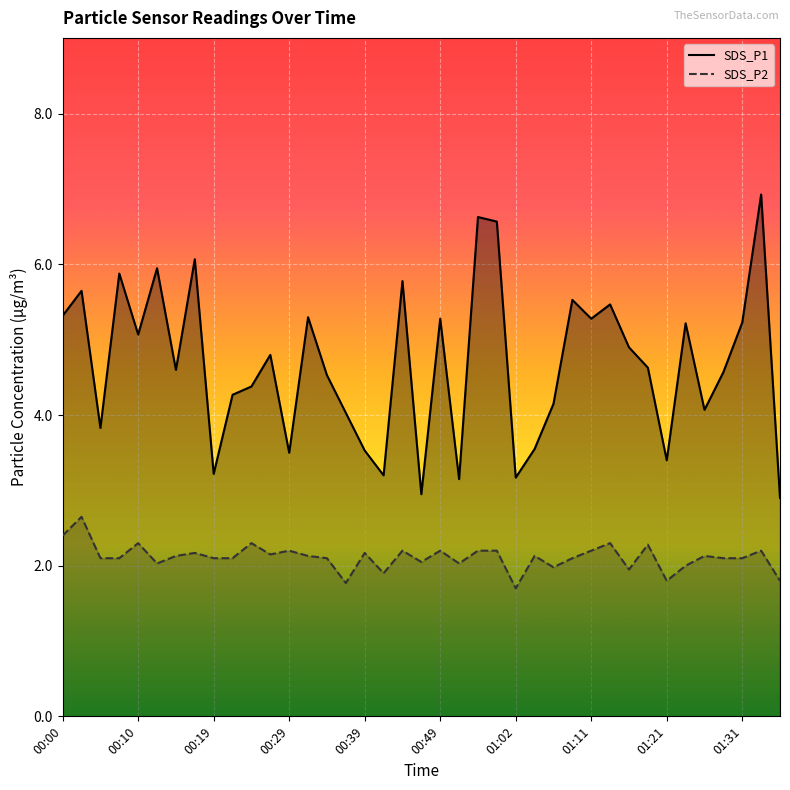

What value does the SDS_P1 series have at 00:10?

5.1